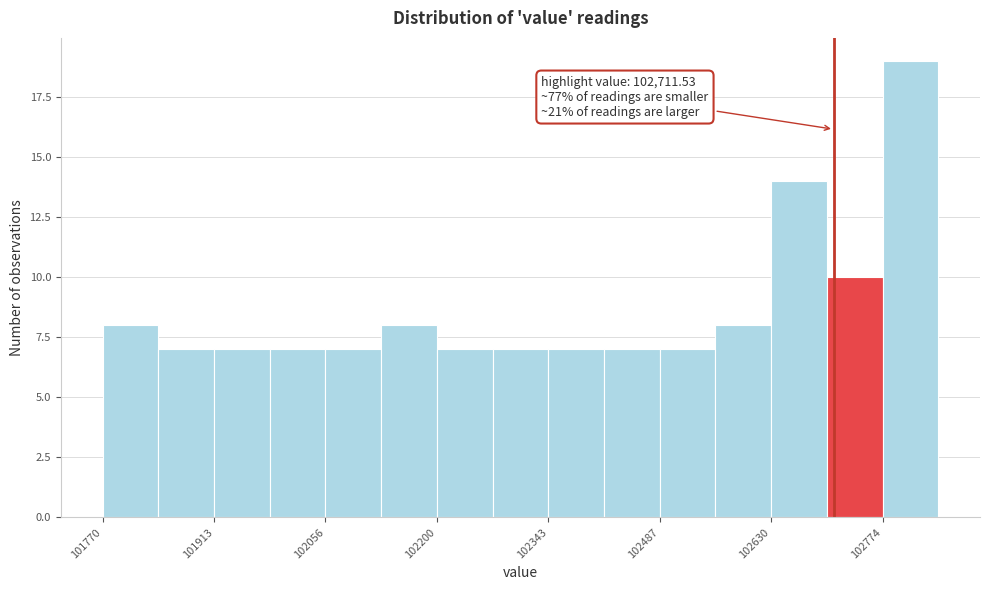

Read against the x-axis, roughly where is the centre of the tallest bar?

102820